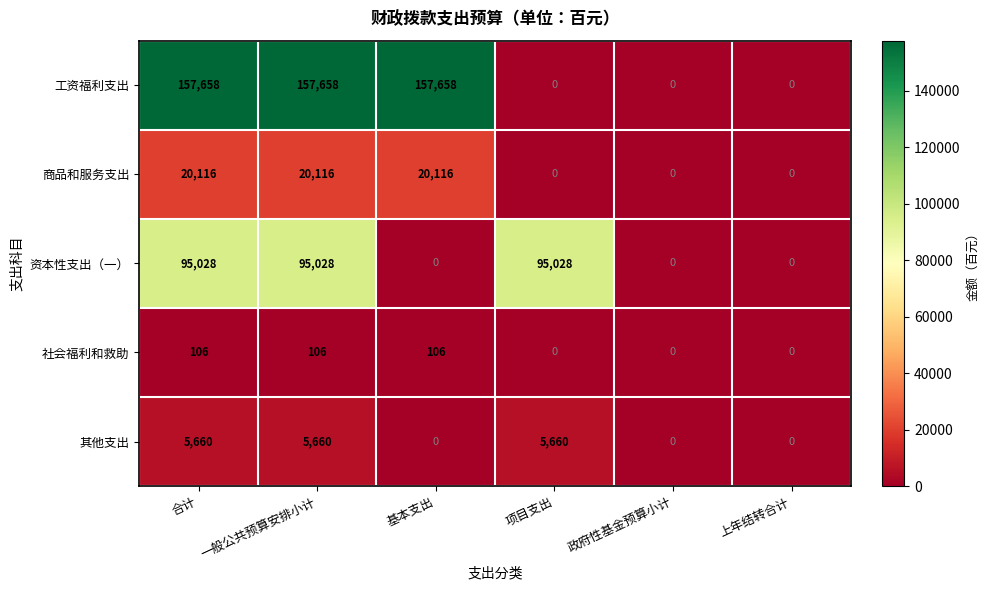

True or false: 其他支出 has a value of 5660 at 合计.

True